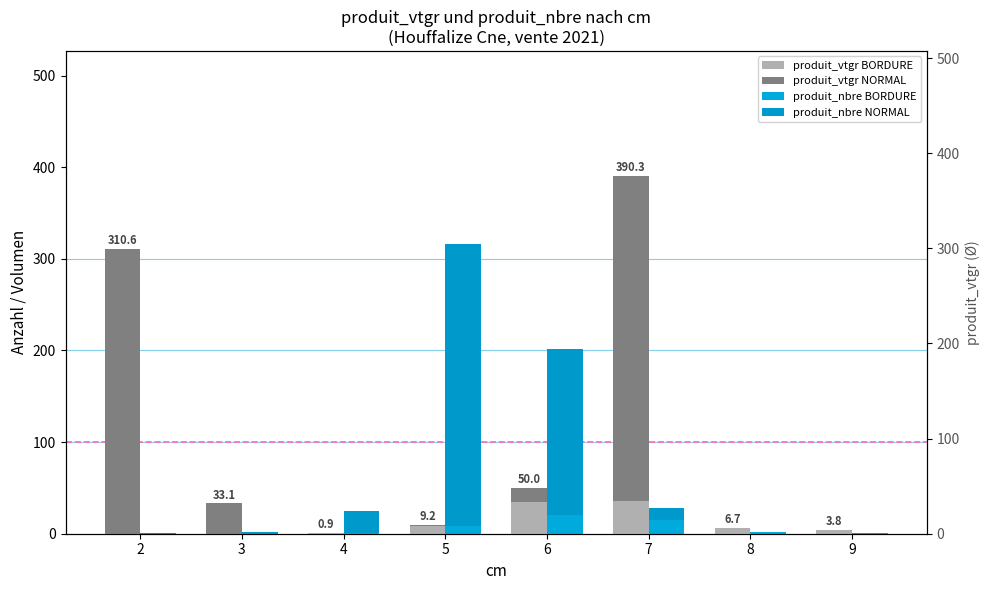

Between 2 and 9, which series saw the biggest shift?

produit_vtgr NORMAL